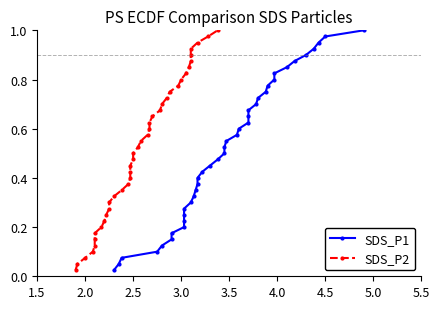

What is the difference between the maximum and minimum values in the SDS_P1 series?

1.0